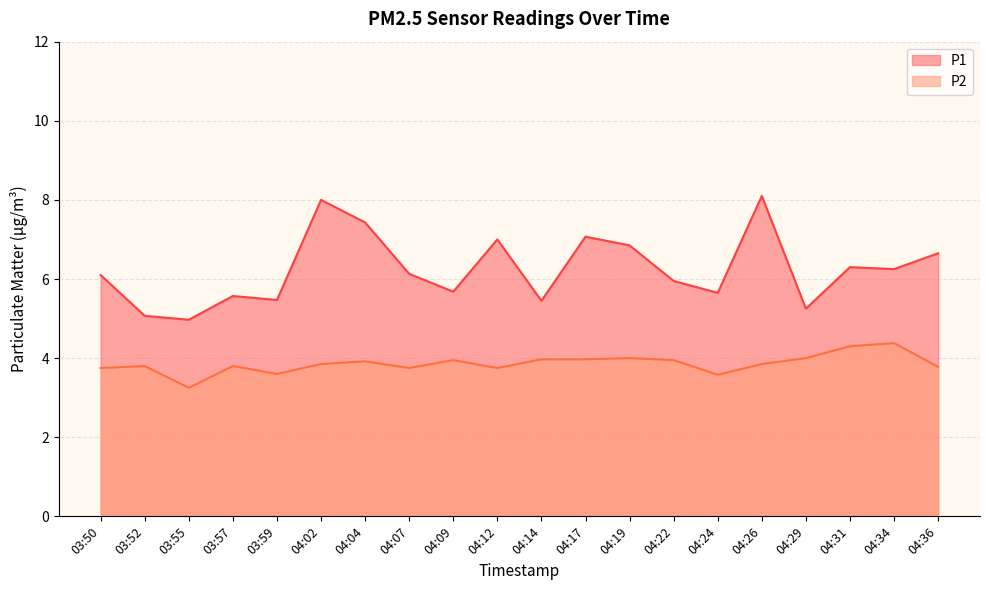

What is the sum of all P2 values?

77.2